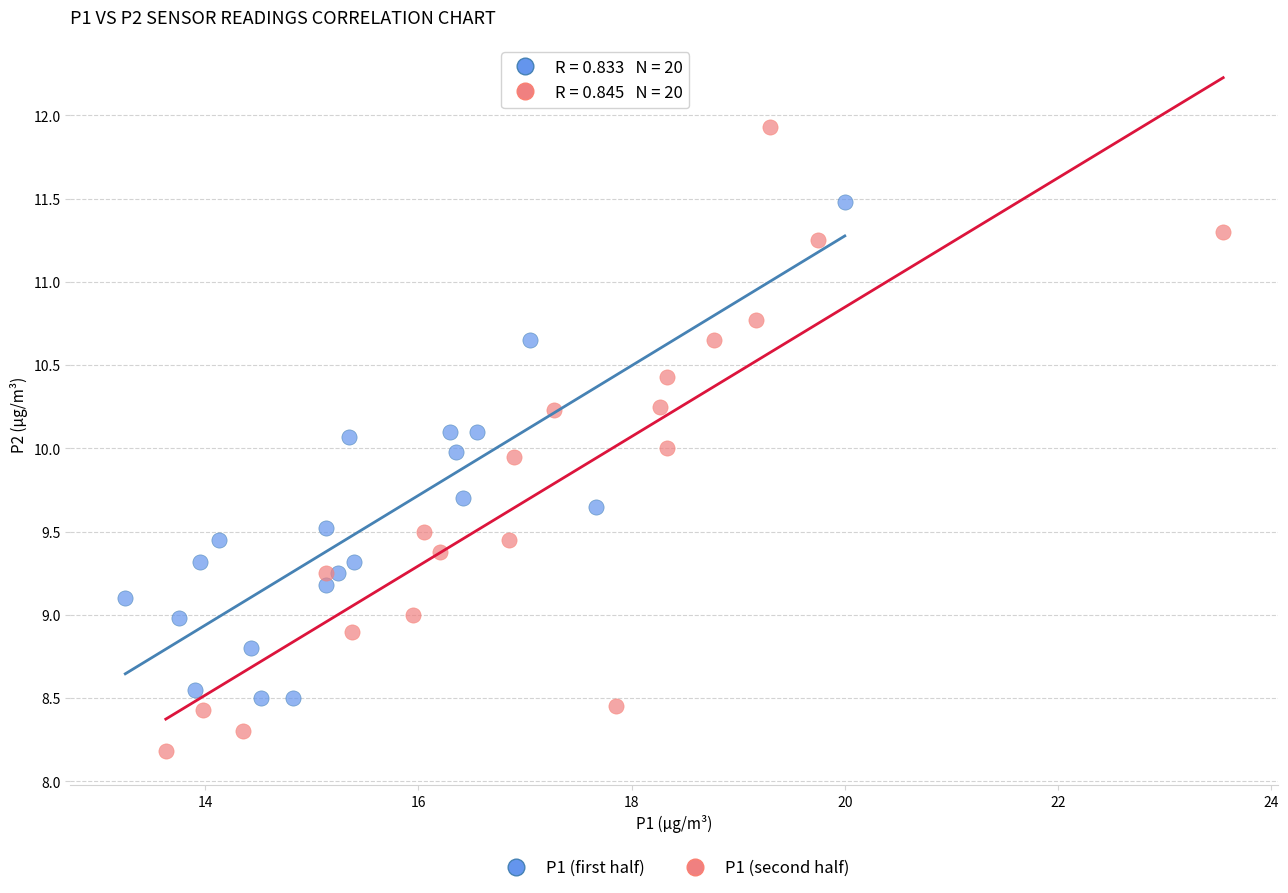

Which series contains the lowest Y value?

P1 (second half)